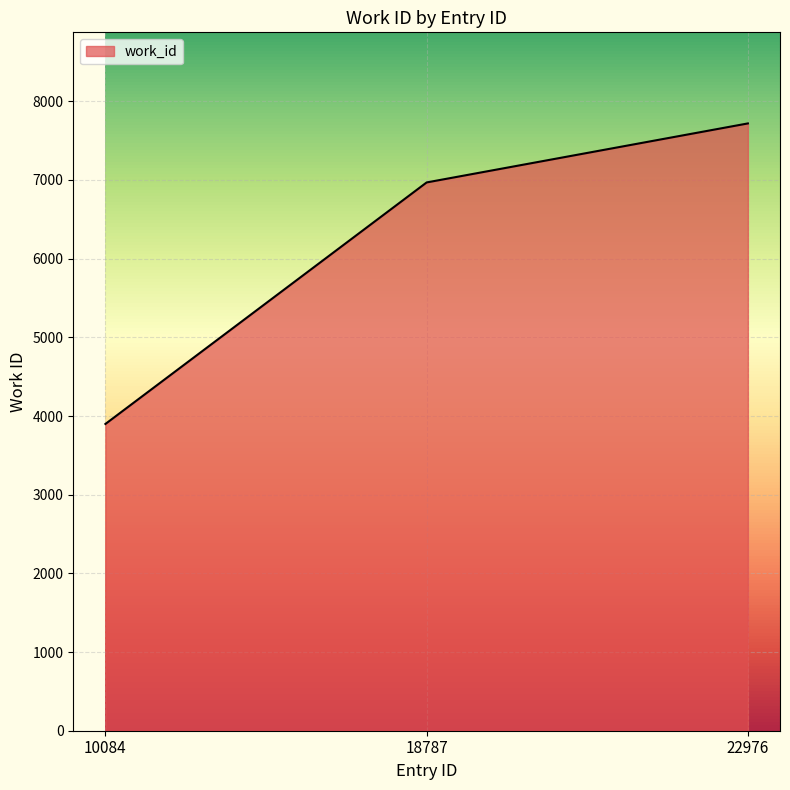

At which label is the value closest to 5809?

18787